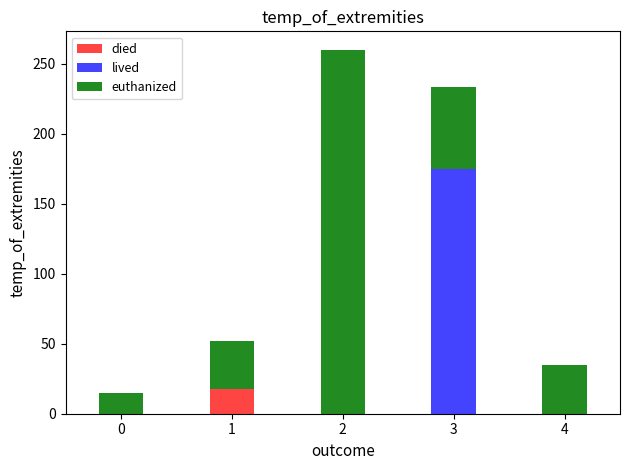

How many values in the died series exceed 0?

1